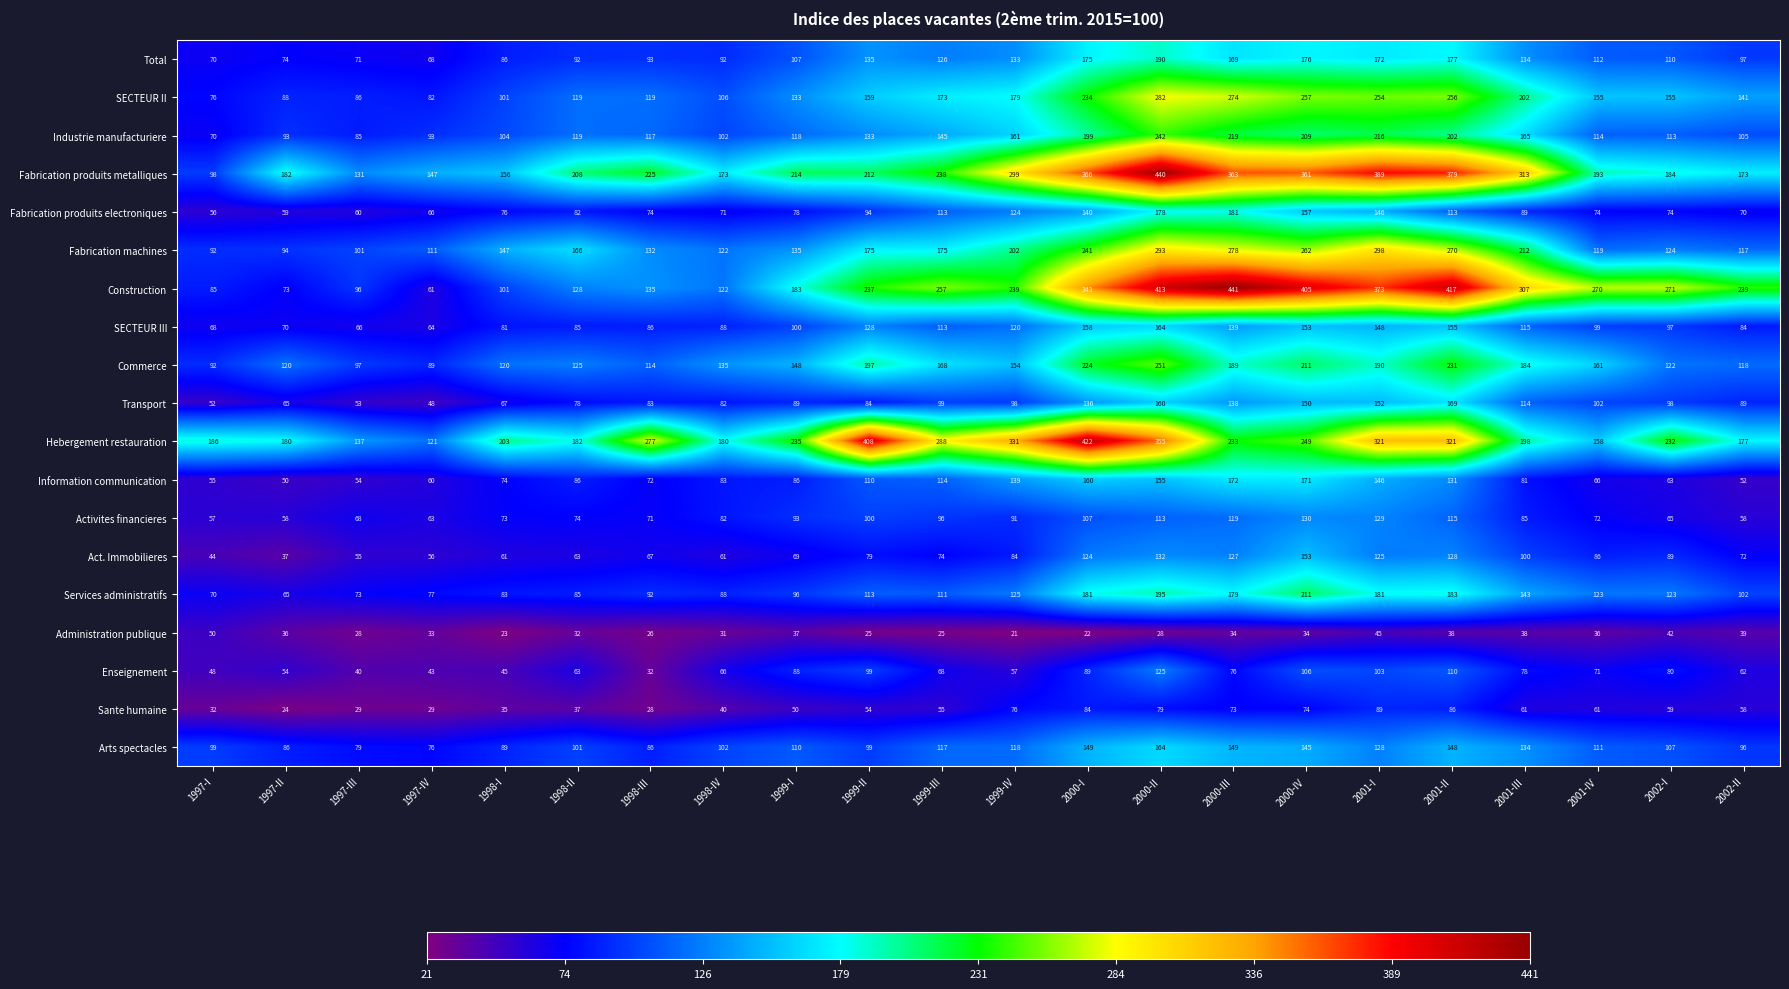

The value of Hebergement restauration at 1999-I is 315. True or false?

False